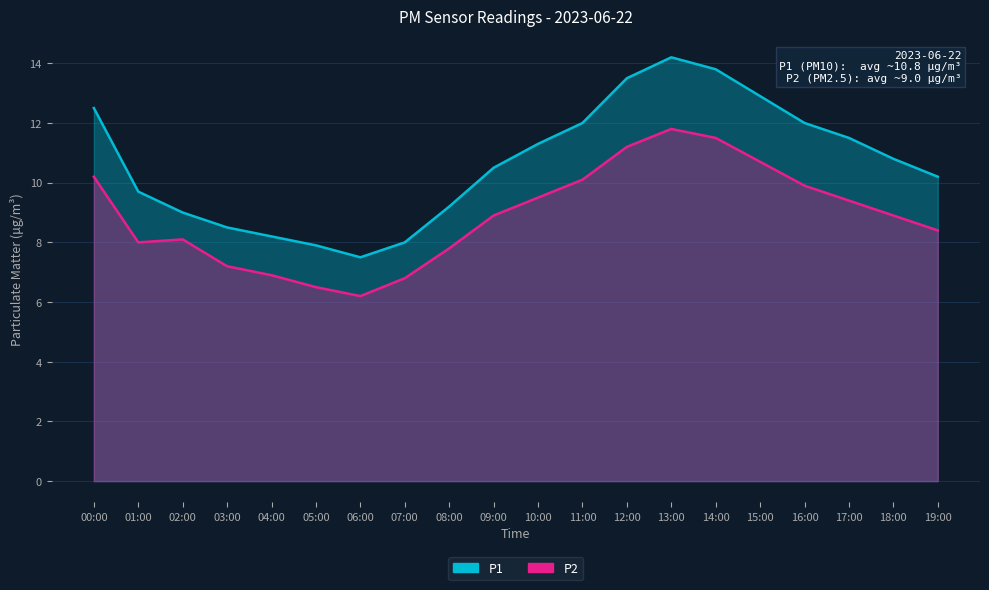

List the series in order of their peak value, lowest first.

P2, P1